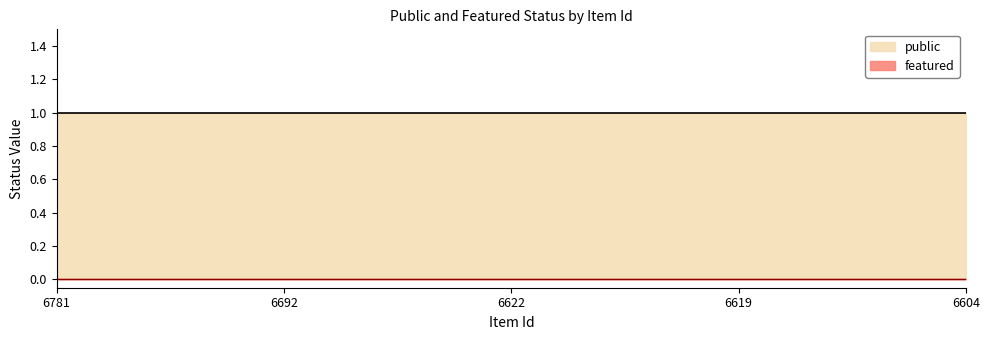

True or false: public and featured cross at least once.

False